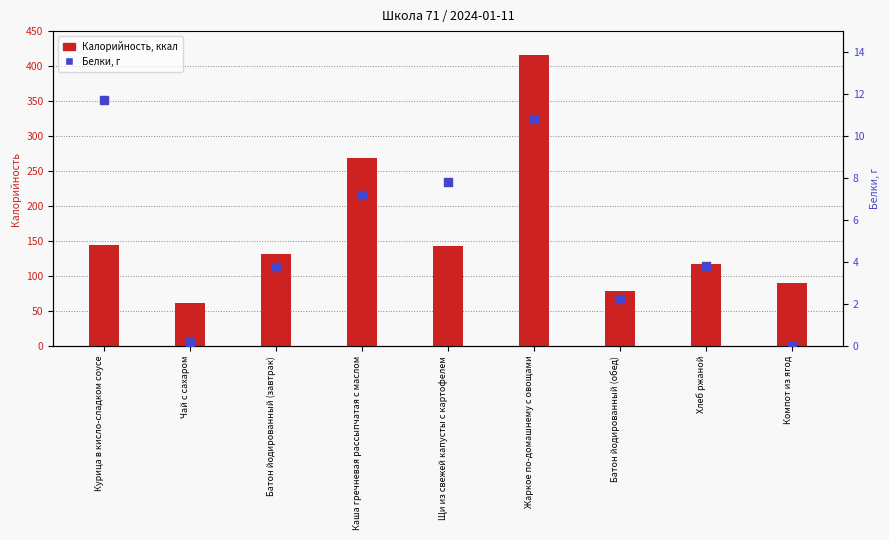

What are all the series names shown in the legend?

Калорийность, Белки